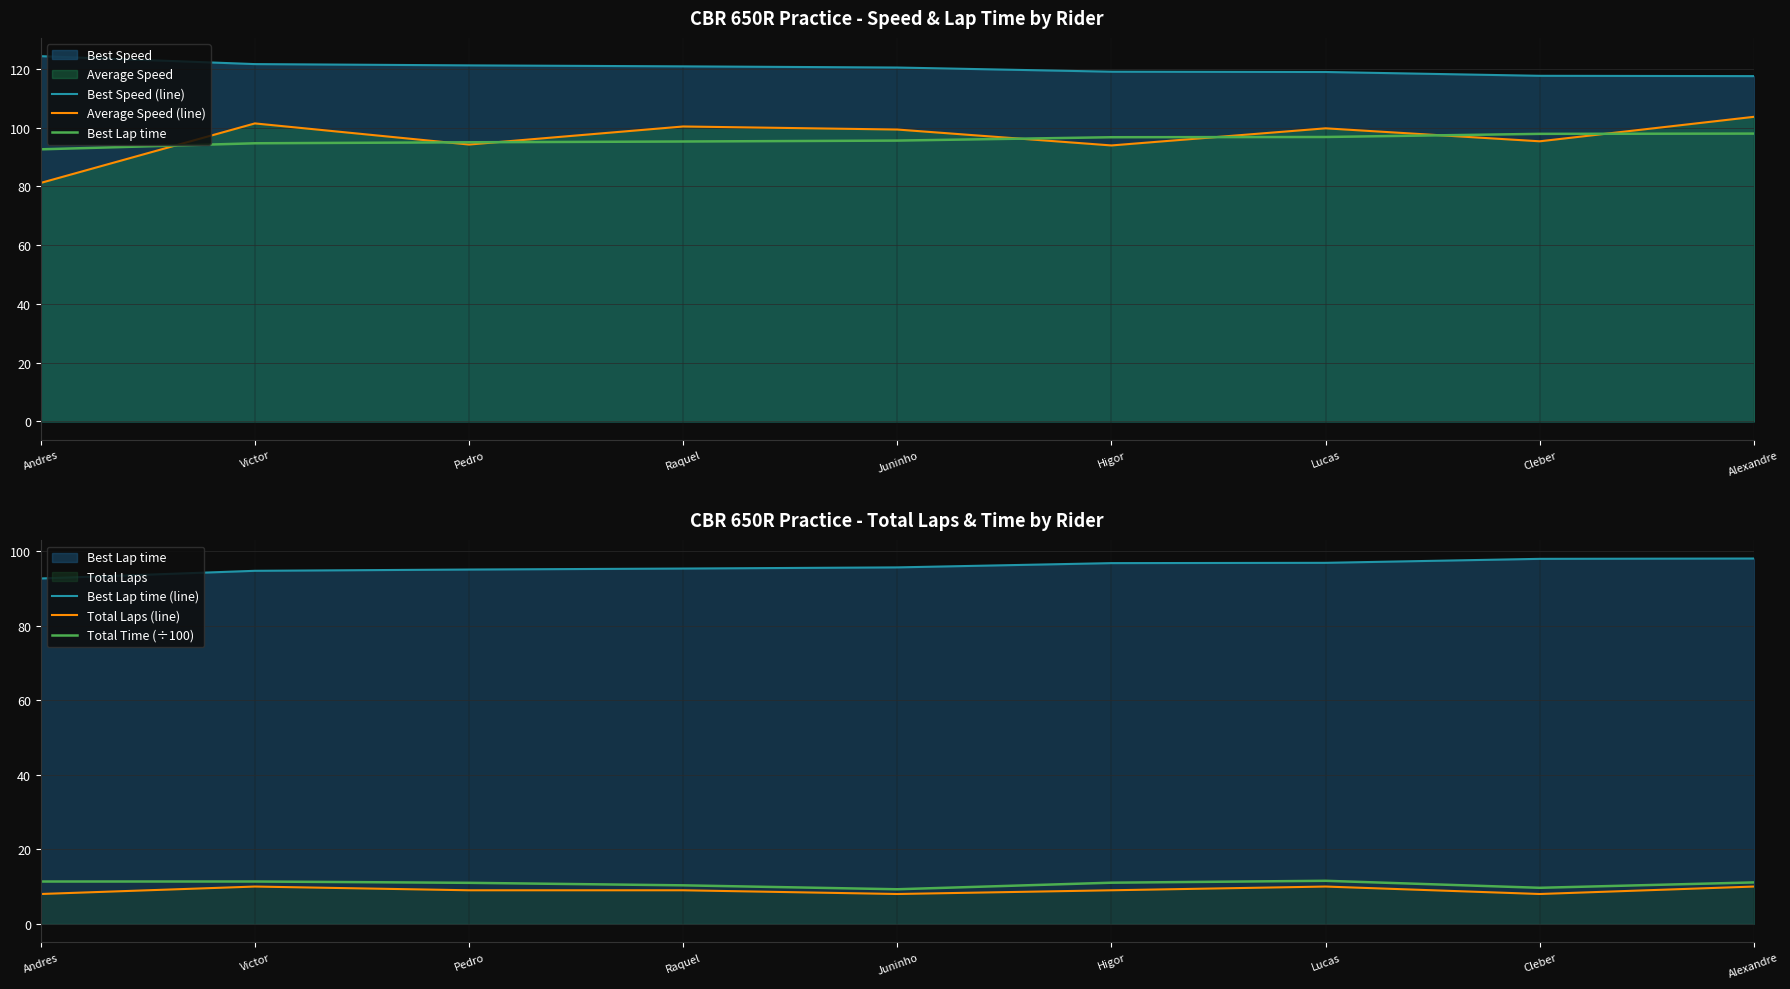

Reading left to right, what are all the values shown in this chart?

Best Speed (line): Andres=124.4	Victor=121.7	Pedro=121.2	Raquel=120.9	Juninho=120.5	Higor=119.1	Lucas=119.0	Cleber=117.7	Alexandre=117.6
Average Speed (line): Andres=81.2	Victor=101.5	Pedro=94.3	Raquel=100.4	Juninho=99.4	Higor=94.0	Lucas=99.8	Cleber=95.4	Alexandre=103.7
Best Lap time: Andres=92.6	Victor=94.7	Pedro=95.0	Raquel=95.3	Juninho=95.6	Higor=96.8	Lucas=96.8	Cleber=97.9	Alexandre=98.0
Best Lap time (line): Andres=92.6	Victor=94.7	Pedro=95.0	Raquel=95.3	Juninho=95.6	Higor=96.8	Lucas=96.8	Cleber=97.9	Alexandre=98.0
Total Laps (line): Andres=8.0	Victor=10.0	Pedro=9.0	Raquel=9.0	Juninho=8.0	Higor=9.0	Lucas=10.0	Cleber=8.0	Alexandre=10.0
Total Time (÷100): Andres=11.3	Victor=11.4	Pedro=11.0	Raquel=10.3	Juninho=9.3	Higor=11.0	Lucas=11.5	Cleber=9.7	Alexandre=11.1